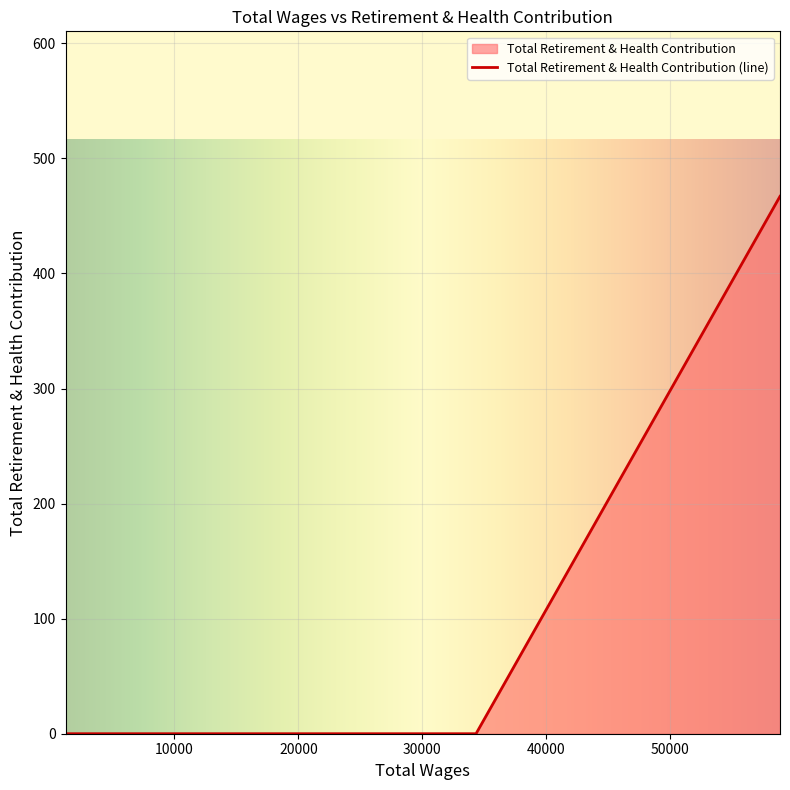

What is the sum of all values?

467